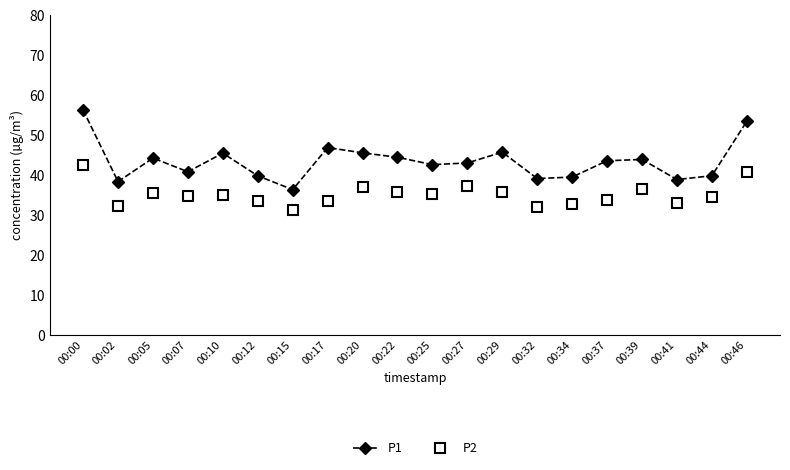

What is the difference between the maximum and minimum values in the P2 series?

11.3